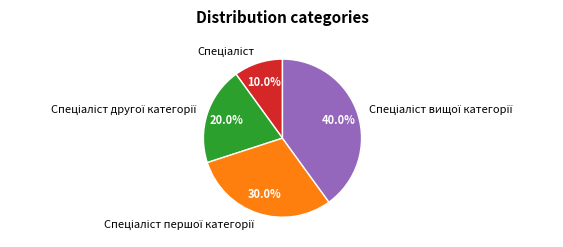

Is there any slice that represents more than half of the pie?

No